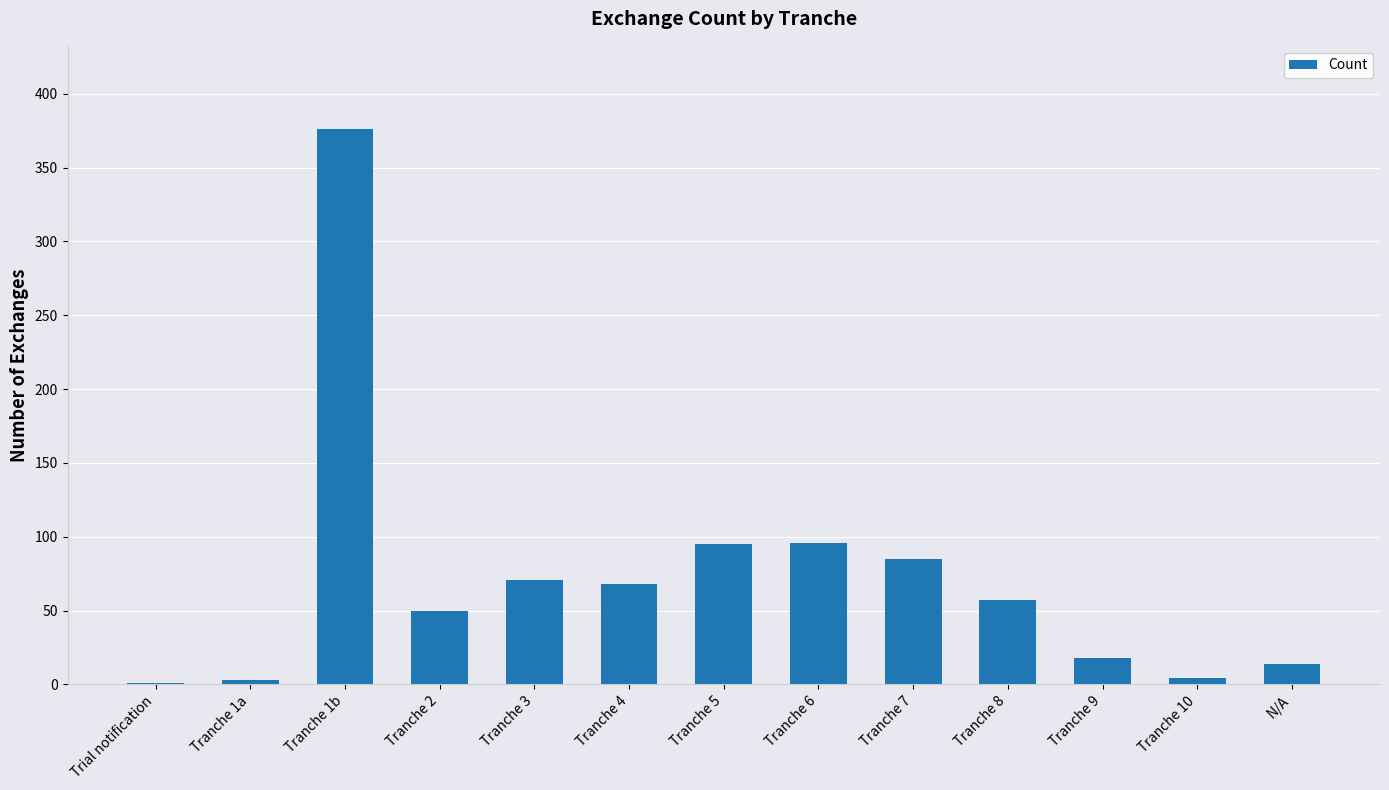

The value at Tranche 7 is 118. True or false?

False